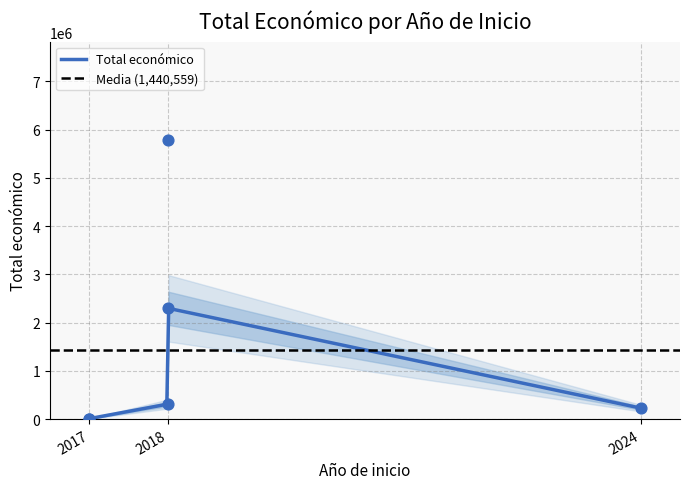

Between 2024 and 2018, which is larger?

2018